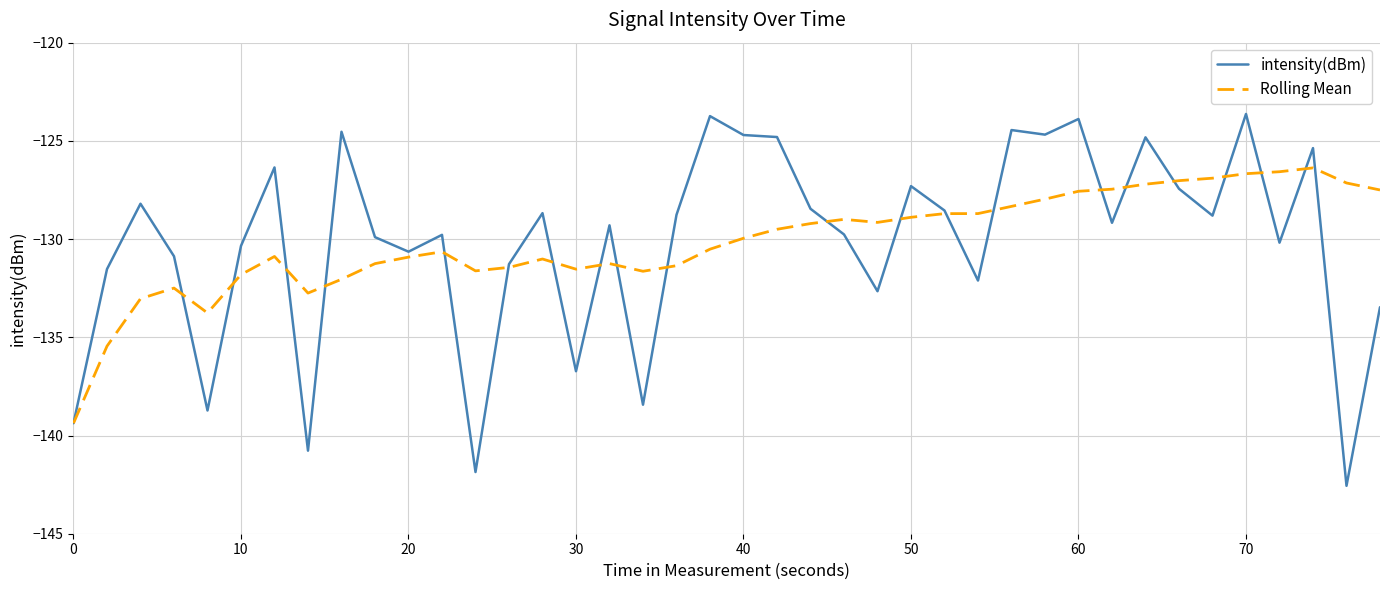

True or false: Rolling Mean has more than 1 interior local peaks.

True